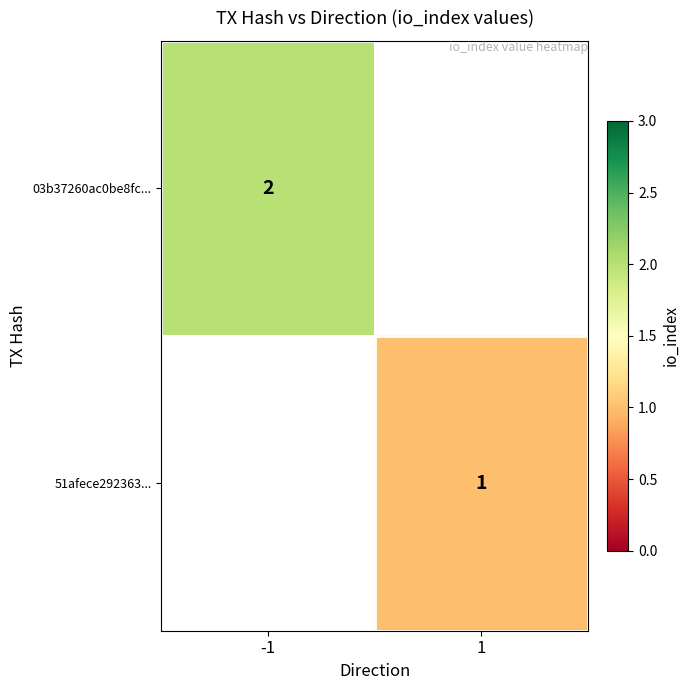

Is it true that 03b37260ac0be8fc... equals 2 at -1?

True